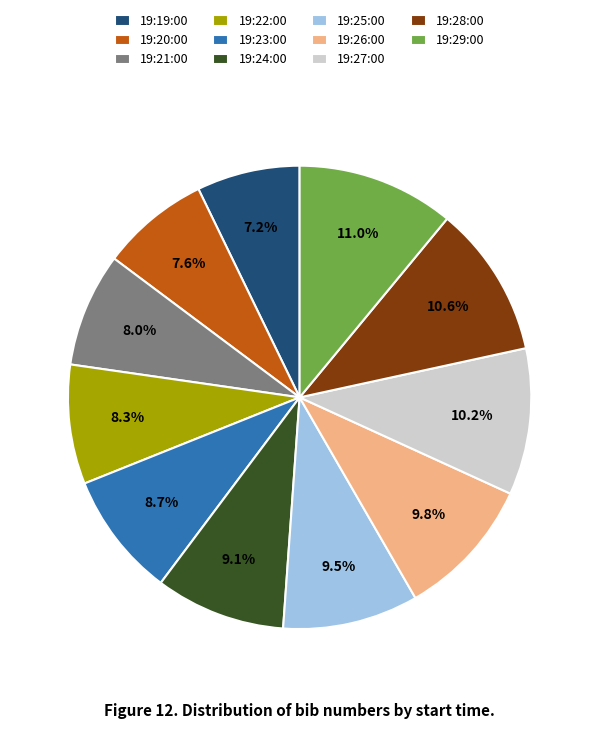

Combined, what portion of the pie is 19:27:00 and 19:24:00?

19.3%